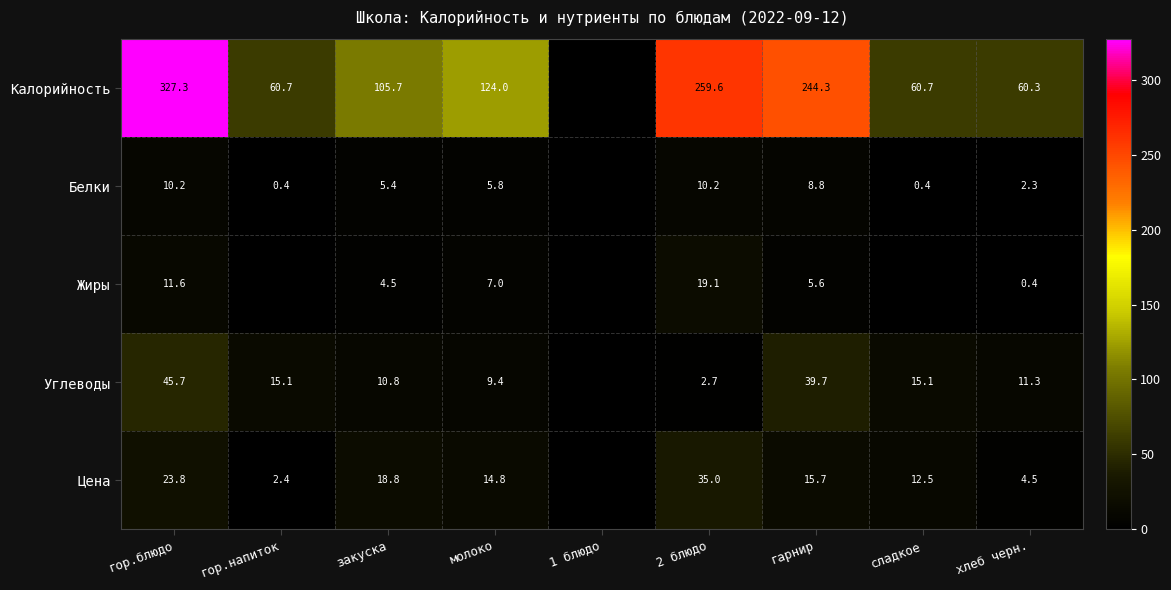

At which category is the sum across all series the highest?

гор.блюдо